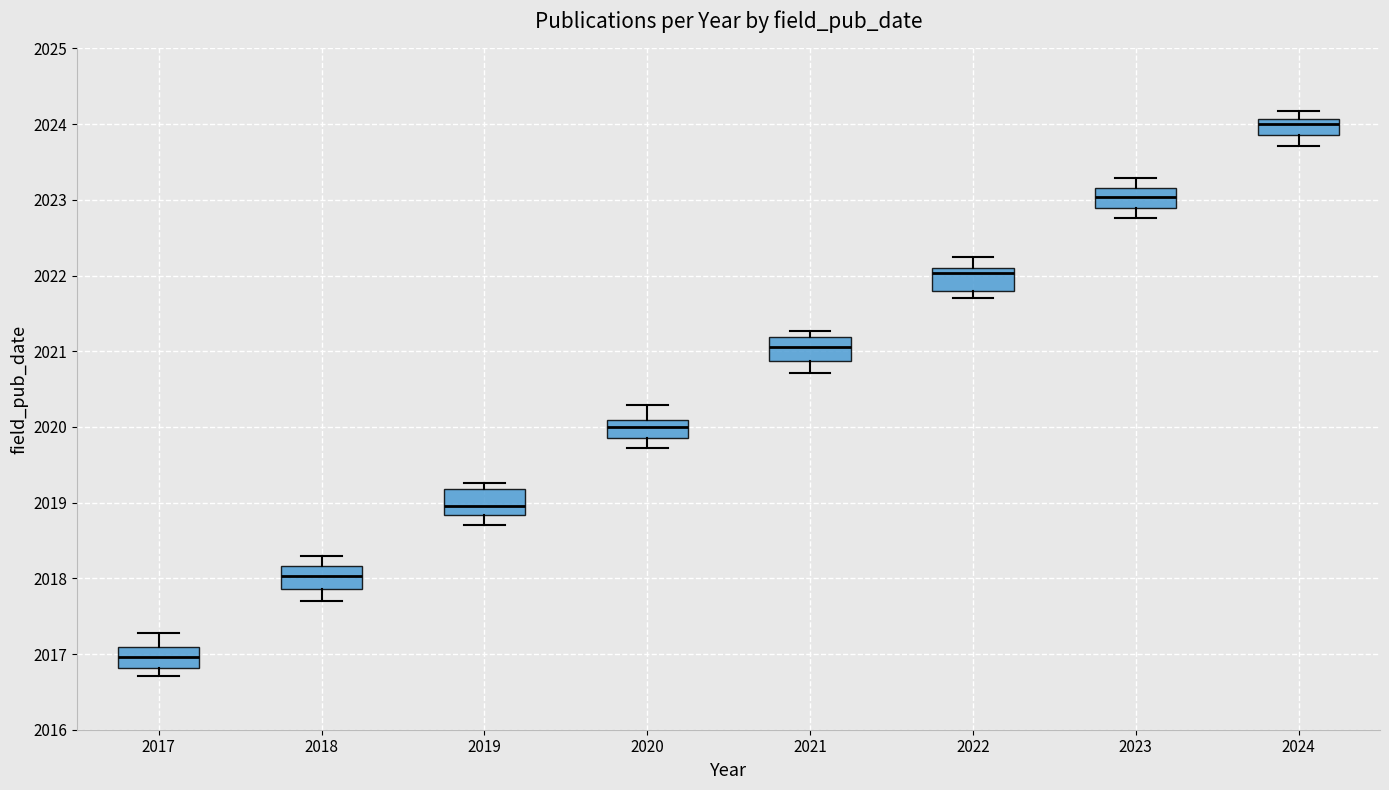

Reading left to right, transcribe this box plot: for each box, give where its median line is, the range the box spans, and where its two whiskers end, as read against the y-axis. The values are not printed on the chart, so give them approximately, as read against the axis.

2017: median 2017.0, box 2016.8 to 2017.1, whiskers 2016.7 to 2017.3
2018: median 2018.0, box 2017.9 to 2018.2, whiskers 2017.7 to 2018.3
2019: median 2019.0, box 2018.8 to 2019.2, whiskers 2018.7 to 2019.3
2020: median 2020.0, box 2019.8 to 2020.1, whiskers 2019.7 to 2020.3
2021: median 2021.1, box 2020.9 to 2021.2, whiskers 2020.7 to 2021.3
2022: median 2022.0, box 2021.8 to 2022.1, whiskers 2021.7 to 2022.2
2023: median 2023.0, box 2022.9 to 2023.2, whiskers 2022.8 to 2023.3
2024: median 2024.0, box 2023.9 to 2024.1, whiskers 2023.7 to 2024.2